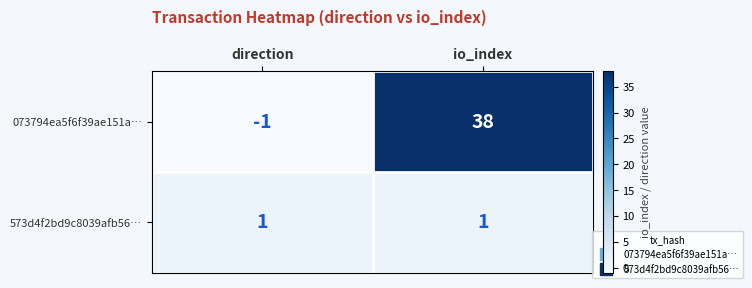

Reading right to left, transcribe all the data shown in this chart.

073794ea5f6f39ae151a…: io_index=38	direction=-1
573d4f2bd9c8039afb56…: io_index=1	direction=1